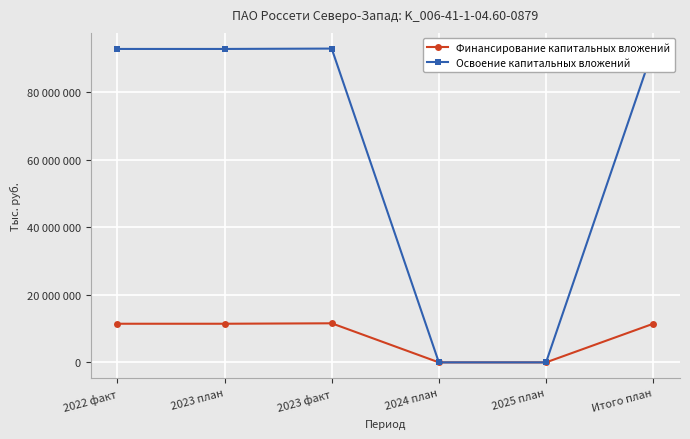

At which category does Финансирование капитальных вложений reach its first local peak?

2023 факт